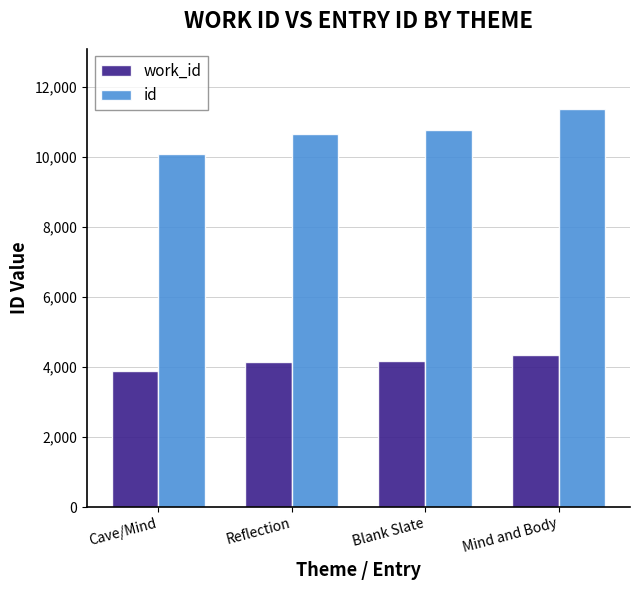

Which label corresponds to the largest value in the chart?

Mind and Body